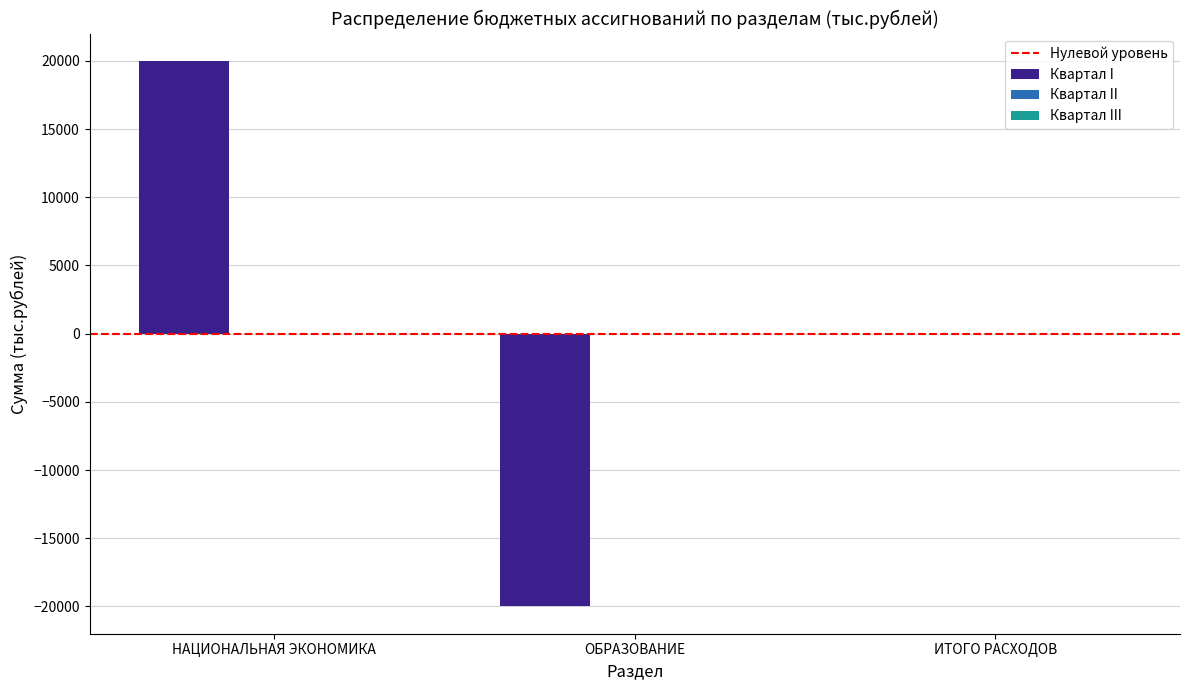

Reading right to left, what are all the values shown in this chart?

ИТОГО РАСХОДОВ=0	ОБРАЗОВАНИЕ=-20000	НАЦИОНАЛЬНАЯ ЭКОНОМИКА=20000